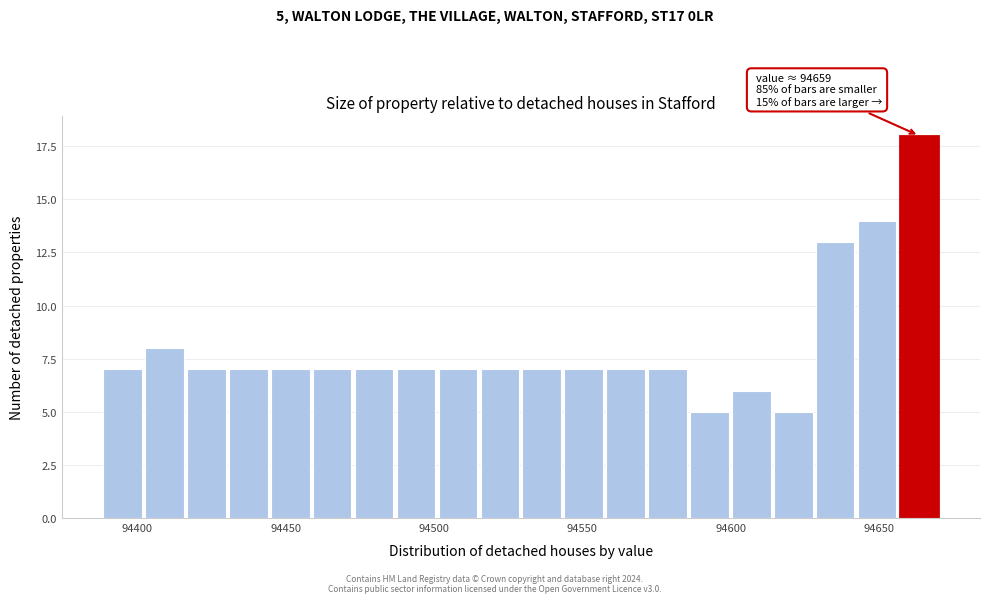

Read against the x-axis, roughly where is the centre of the tallest bar?

94665